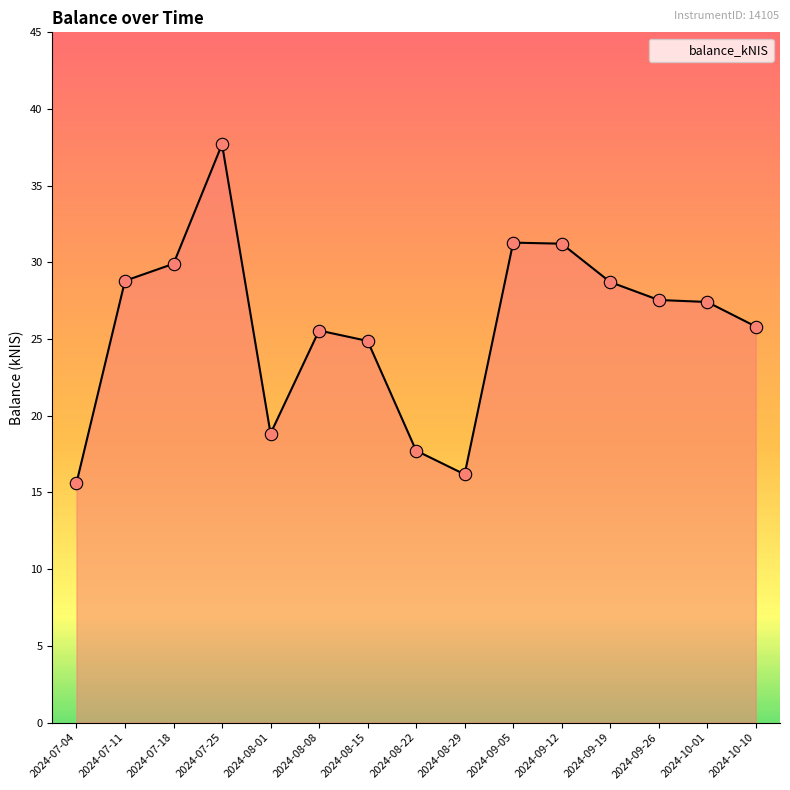

What is the change in value from 2024-08-01 to 2024-08-29?

-2.7